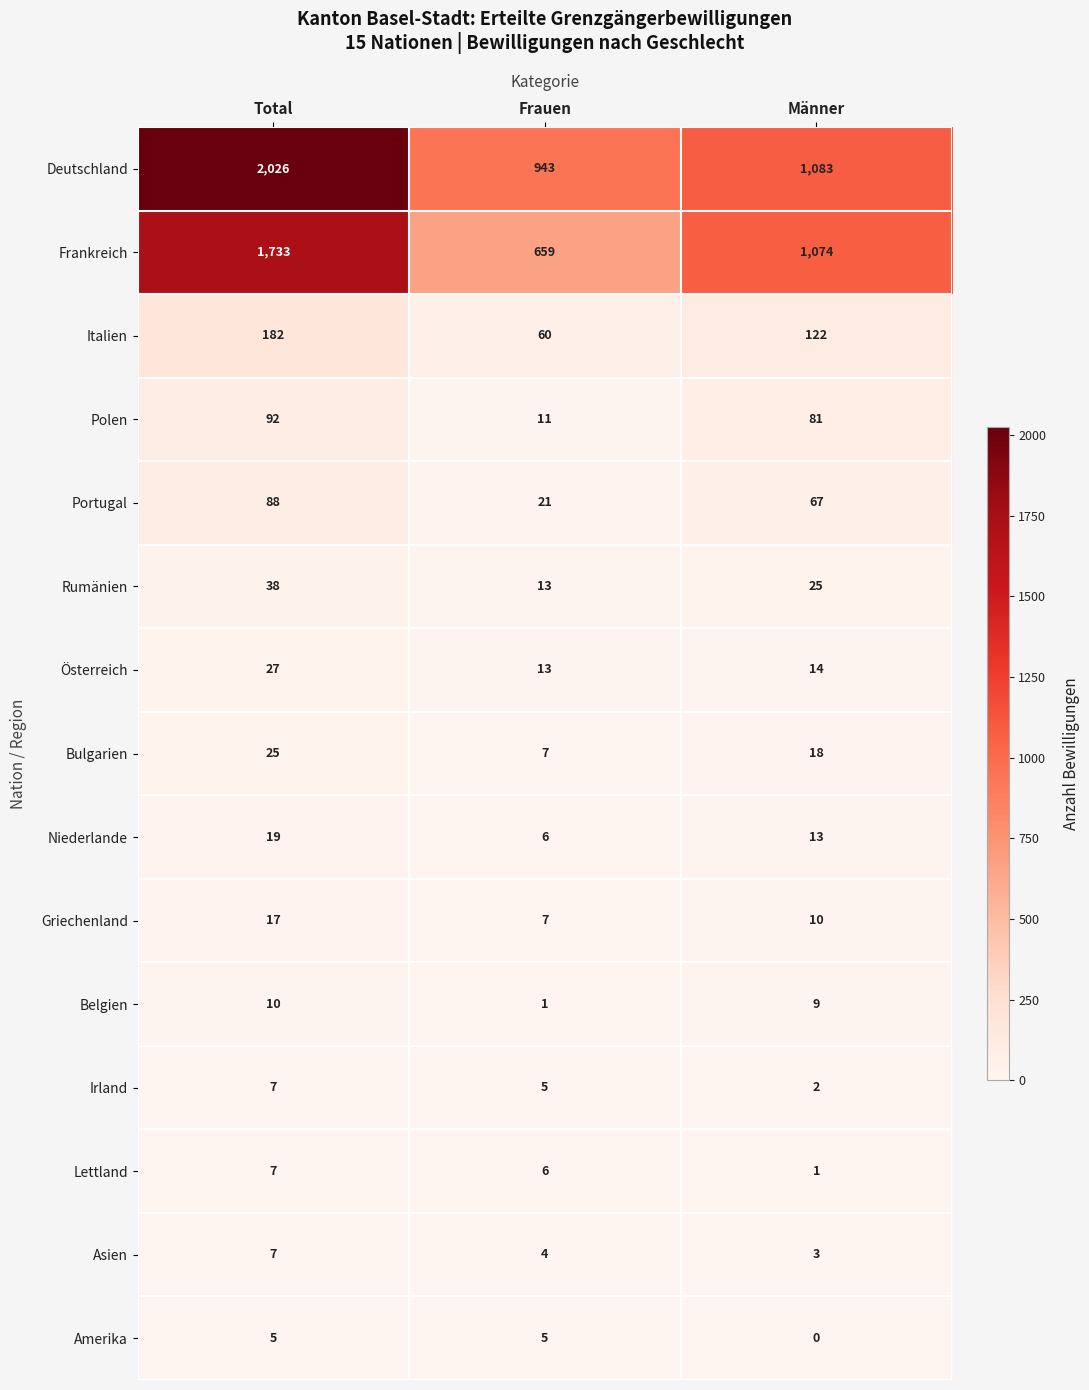

The value of Bulgarien at Frauen is 7. True or false?

True